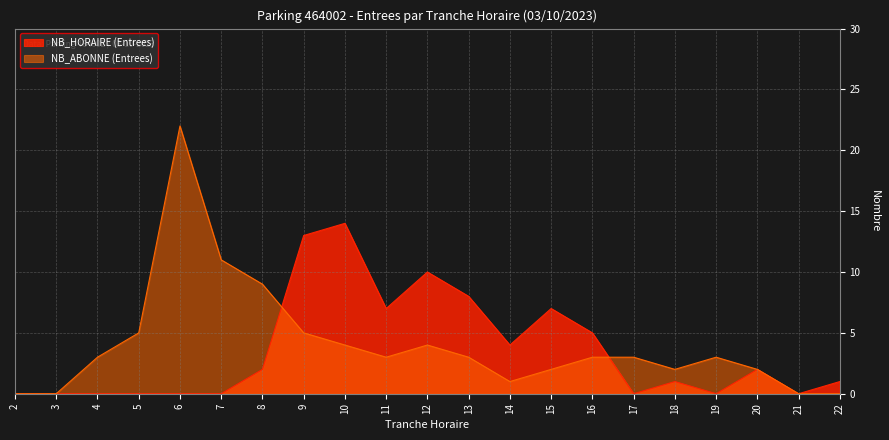

At which label is NB_ABONNE (Entrees) closest to 11?

7